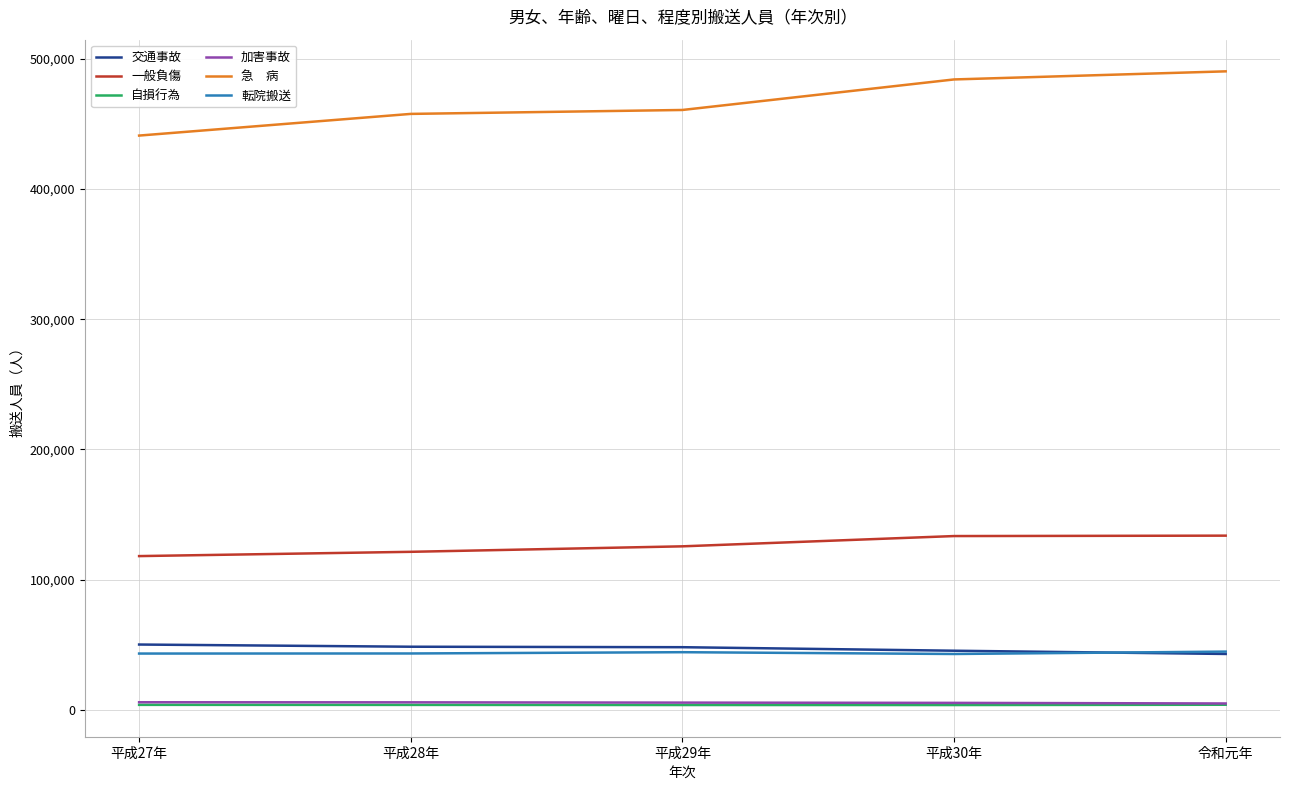

Does the chart have visible grid lines?

Yes